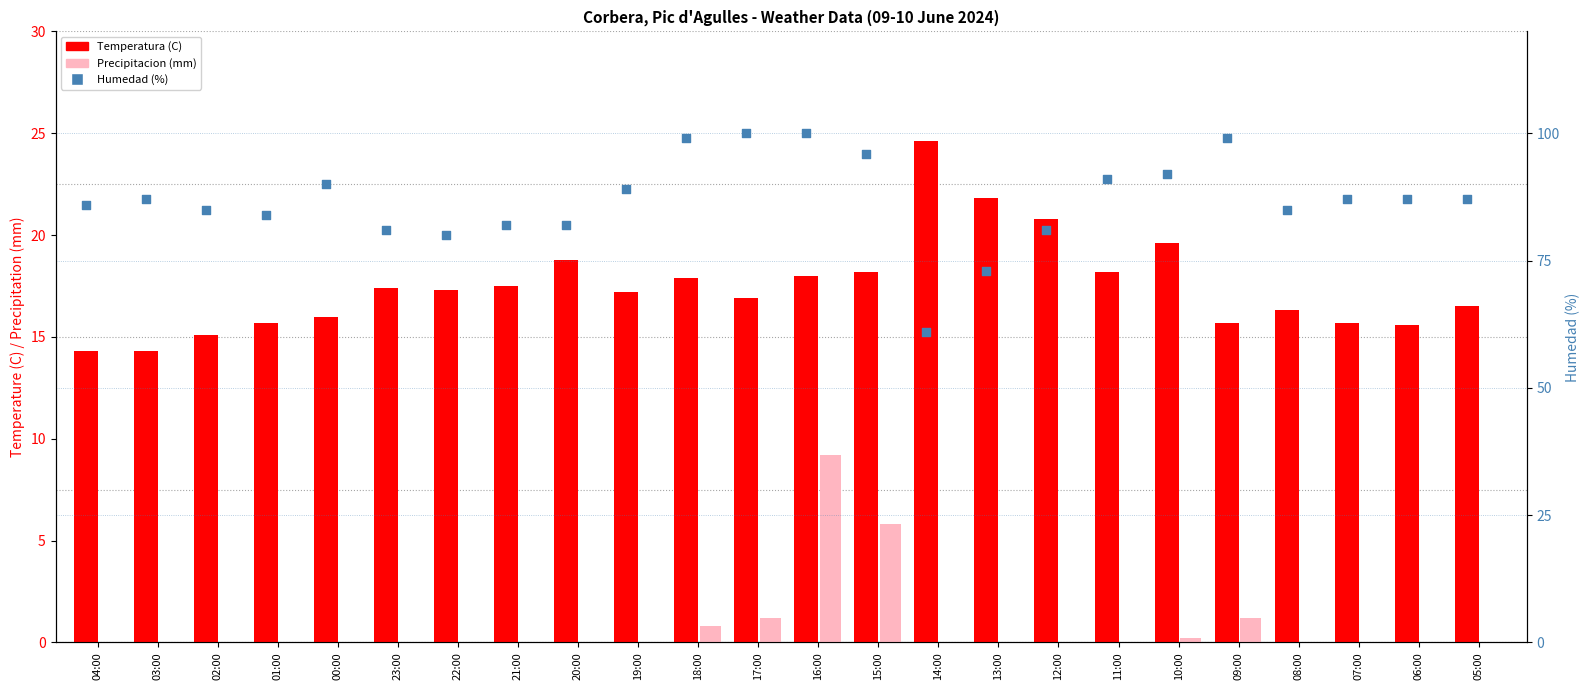

Which series has the largest total across all categories?

Humedad (%)